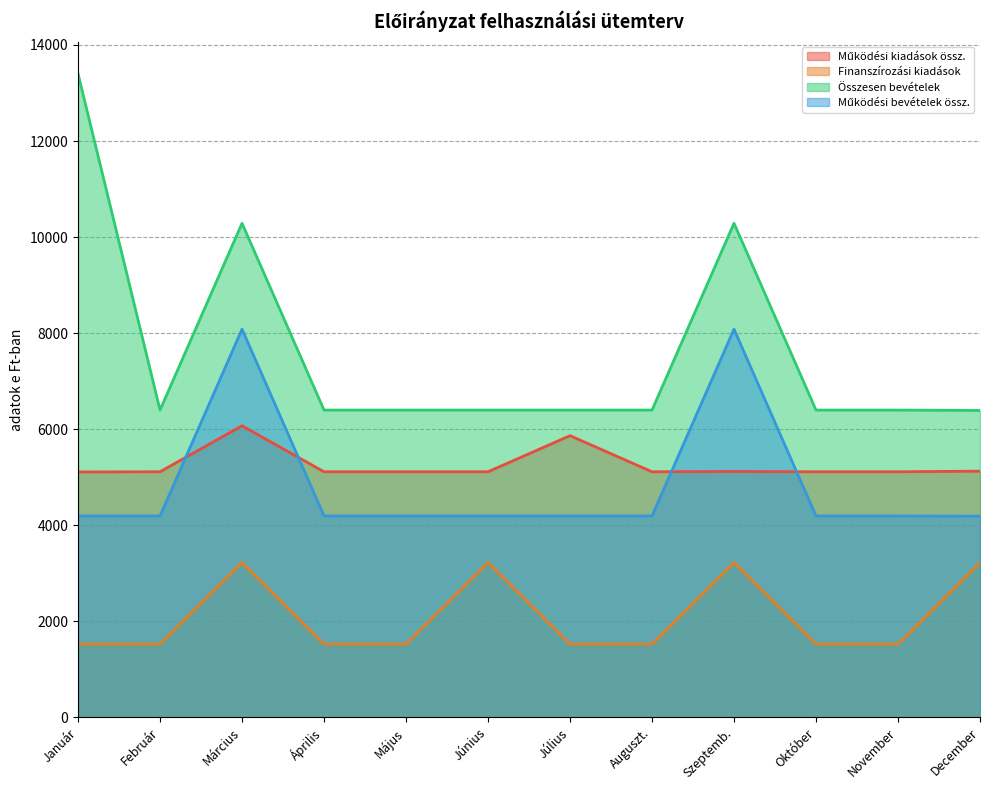

Does the chart have visible grid lines?

Yes